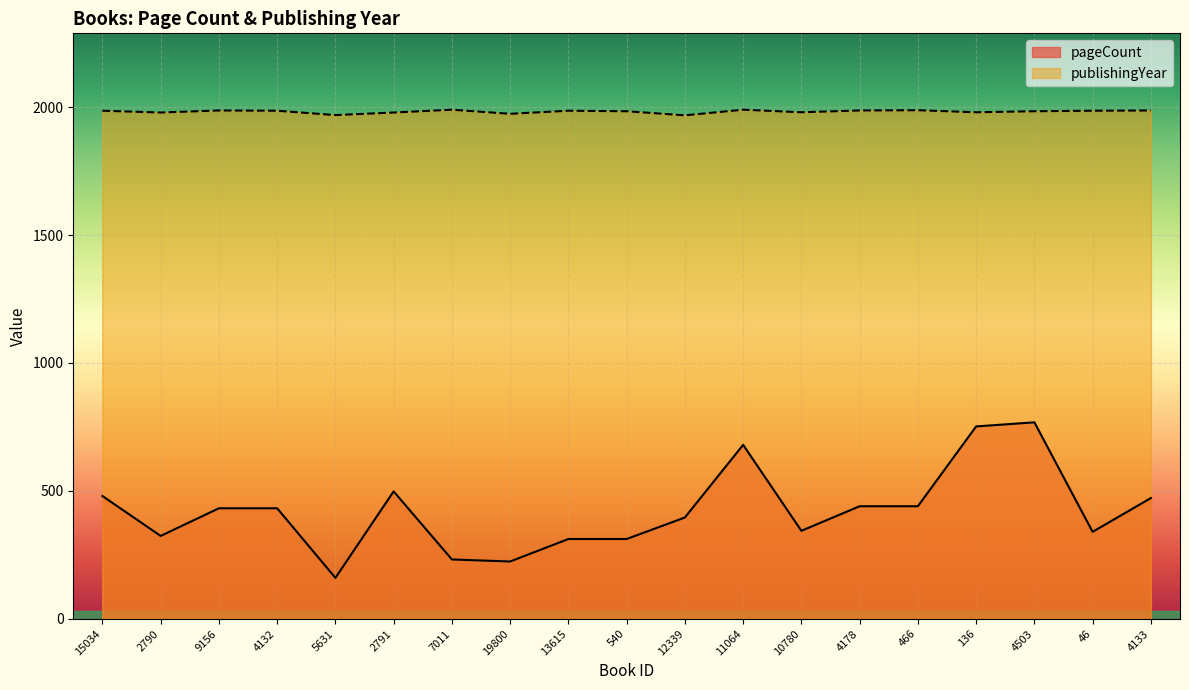

True or false: pageCount and publishingYear cross at least once.

False